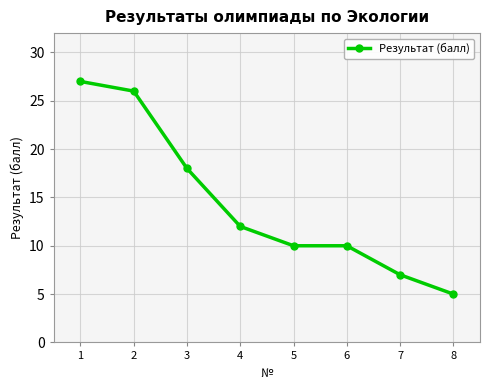

What is the ratio of the value at 4 to the value at 2?

0.5